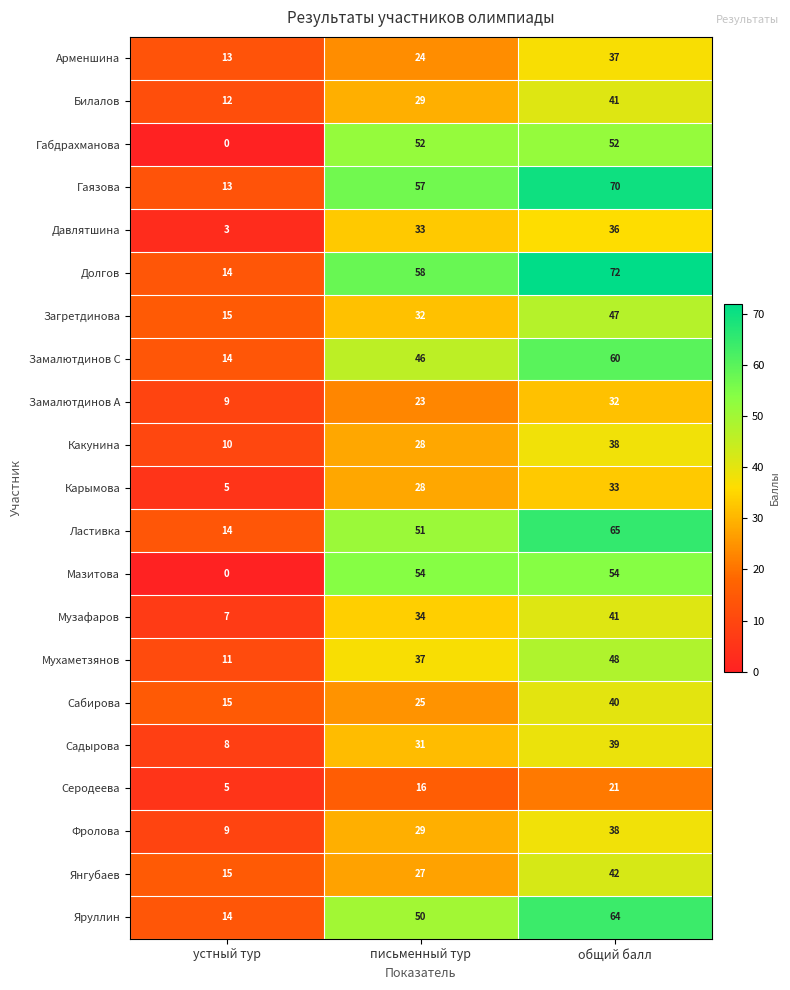

What is the difference between the Янгубаев values at письменный тур and устный тур?

12